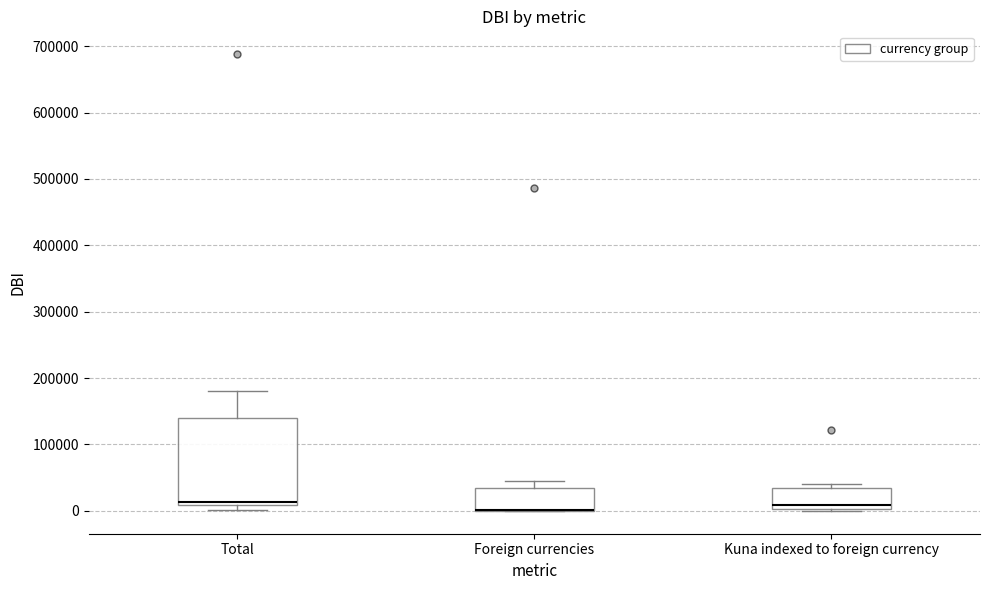

Where is the upper edge of the box for Total on the y-axis? The values are not printed on the chart, so give them approximately, as read against the axis.

140000